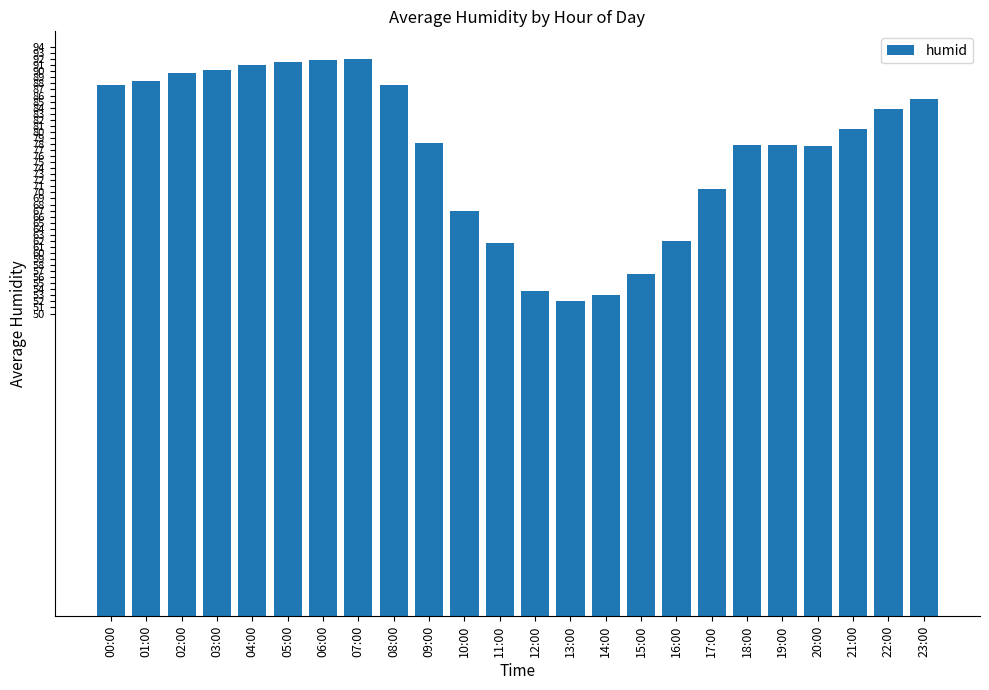

Which has a higher value, 08:00 or 04:00?

04:00